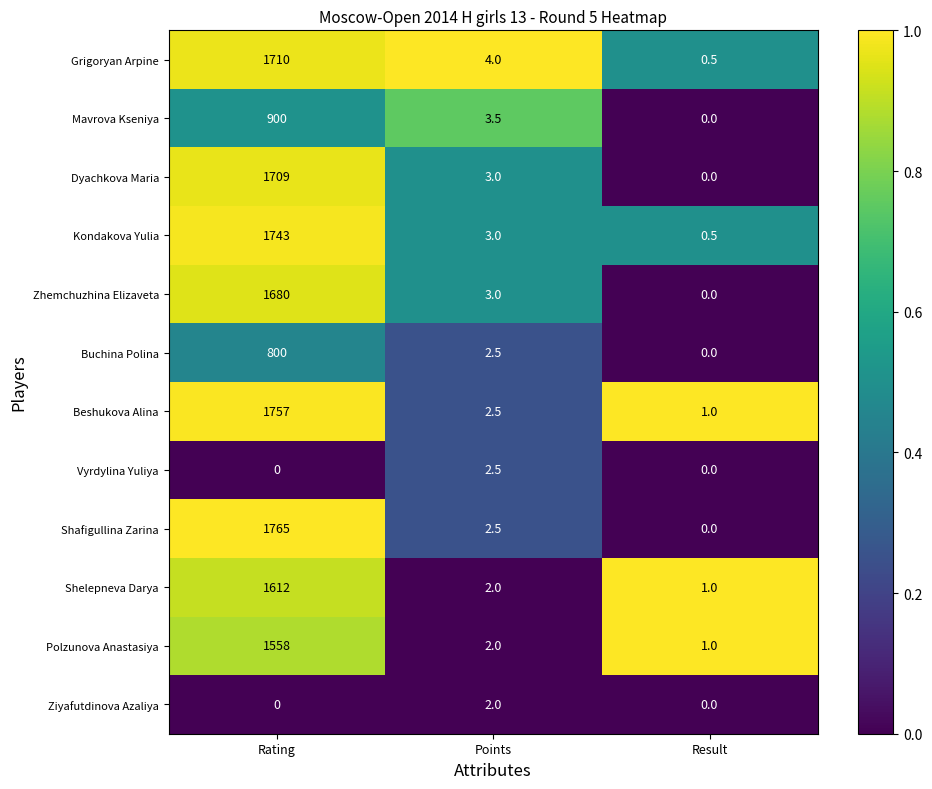

Which series has the largest range (max minus min)?

Shafigullina Zarina